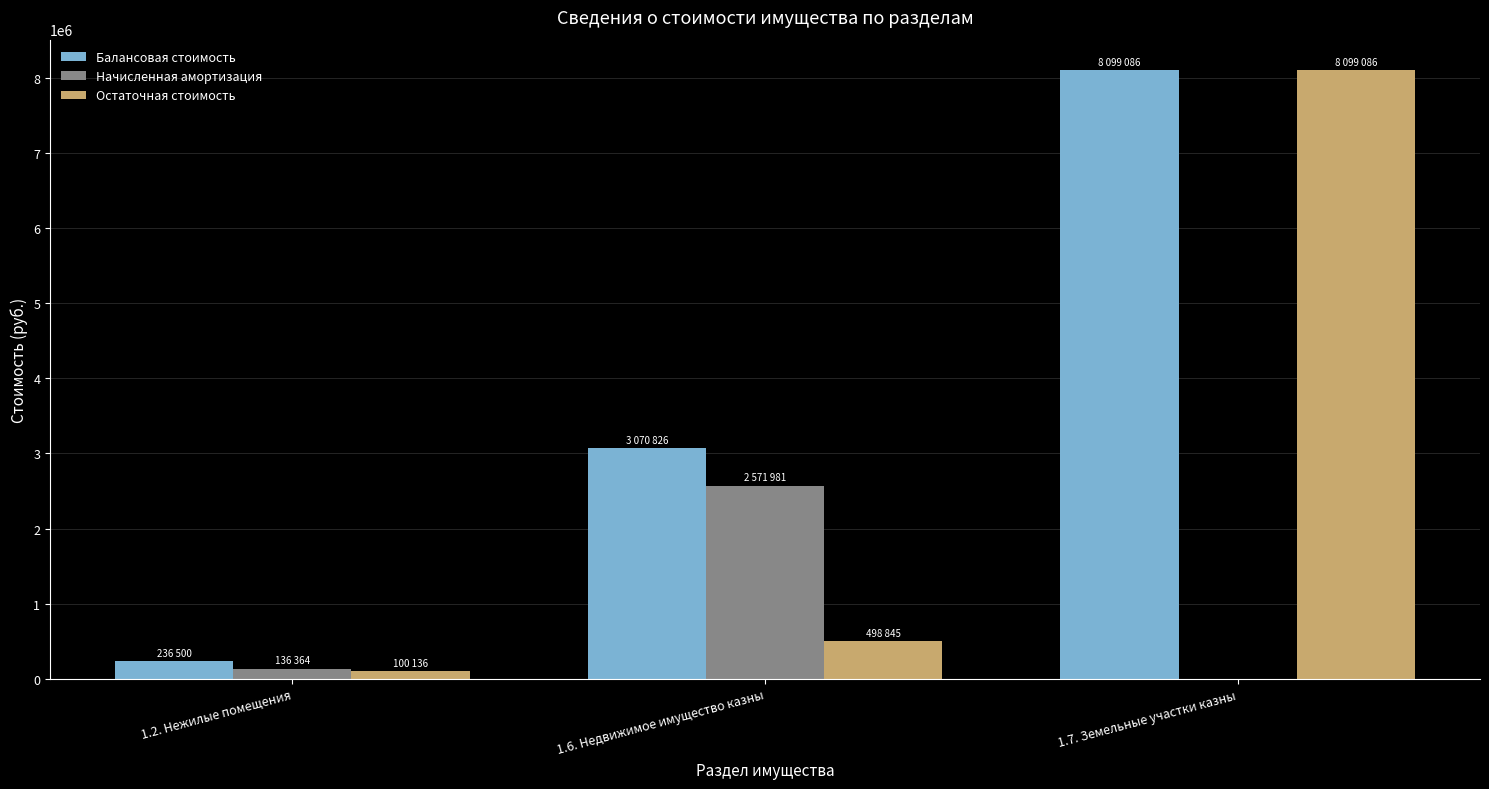

What is the highest value of the Начисленная амортизация series?

2571980.6